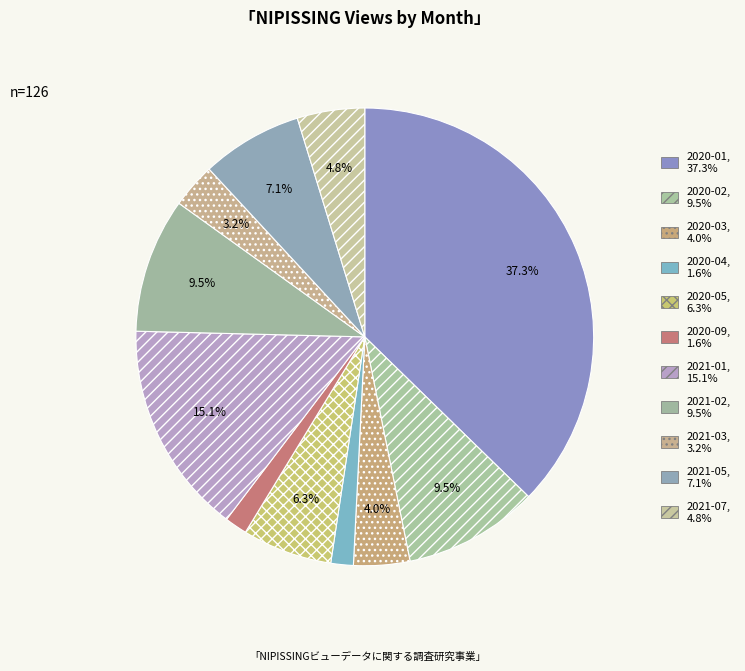

Which category has the biggest portion of the pie?

2020-01